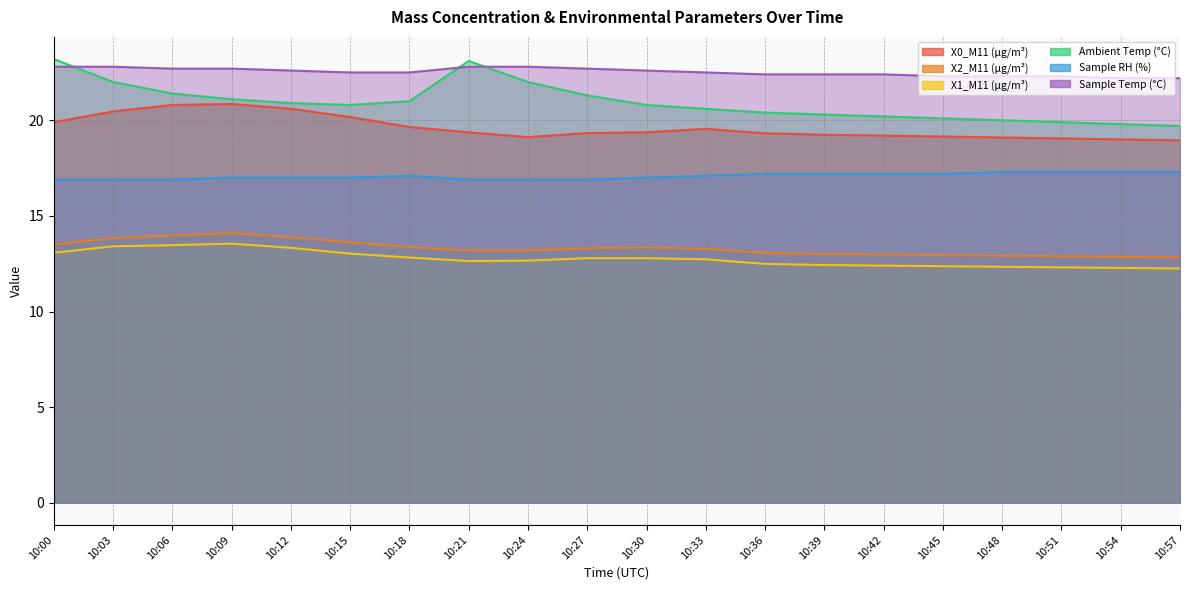

At 10:39, list the series in order from largest to smallest.

Sample Temp (°C), Ambient Temp (°C), X0_M11 (μg/m³), Sample RH (%), X2_M11 (μg/m³), X1_M11 (μg/m³)